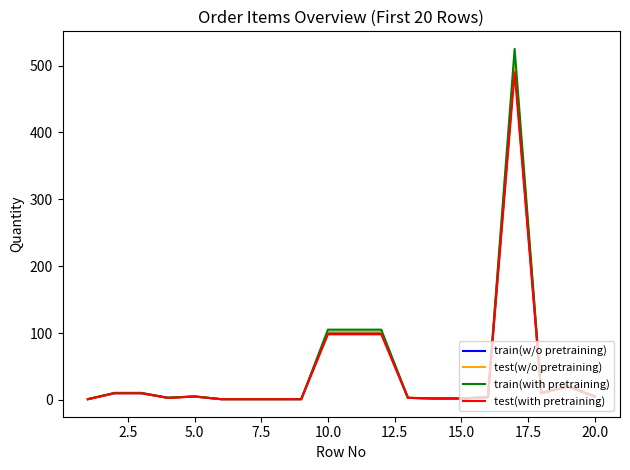

Which series has the largest range (max minus min)?

train(with pretraining)